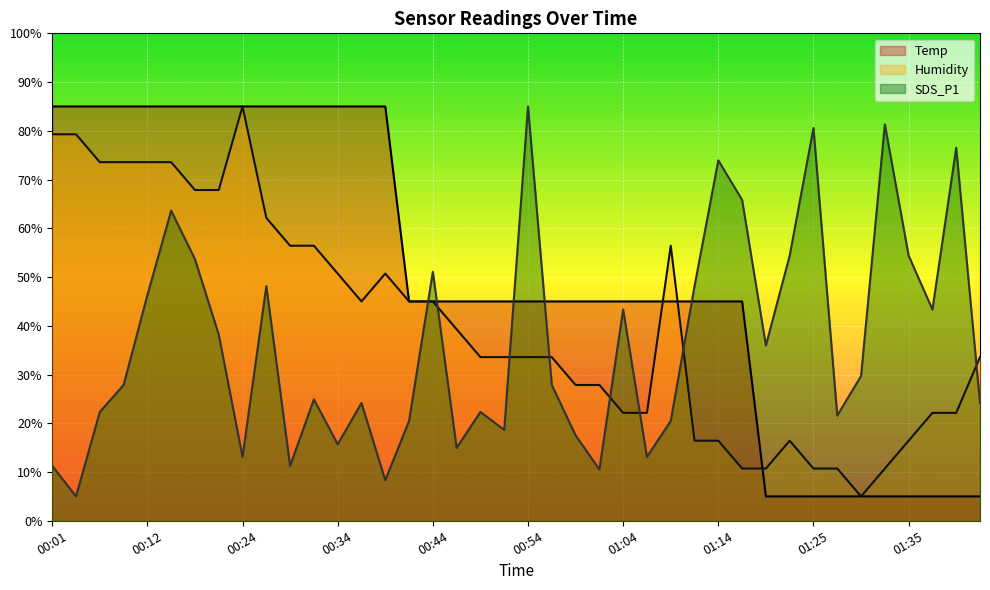

True or false: Temp has more than 1 interior local peaks.

False